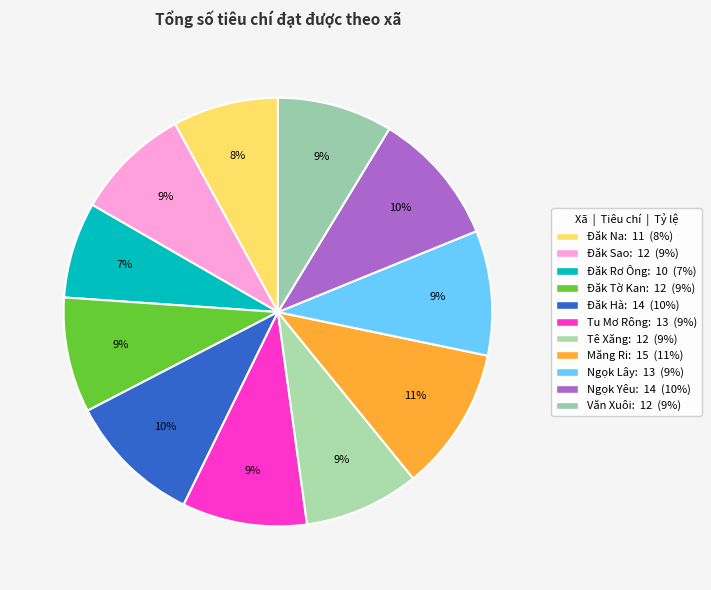

Which category has the biggest portion of the pie?

Măng Ri